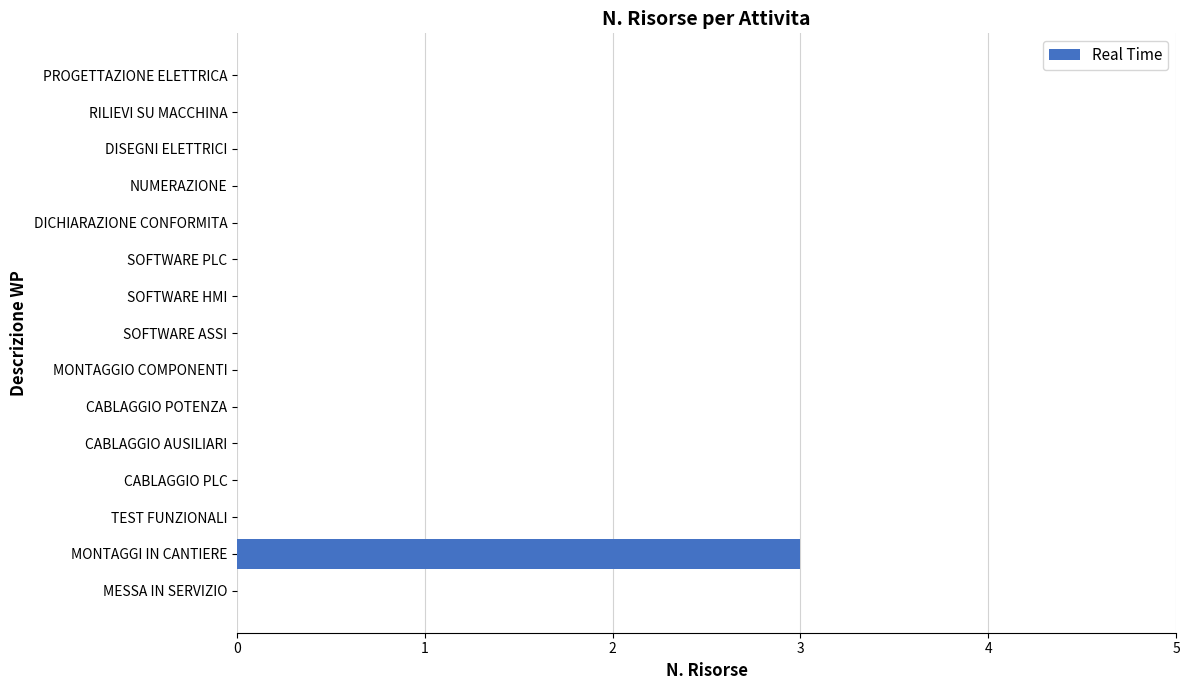

Reading top to bottom, what are all the values shown in this chart?

PROGETTAZIONE ELETTRICA=0	RILIEVI SU MACCHINA=0	DISEGNI ELETTRICI=0	NUMERAZIONE=0	DICHIARAZIONE CONFORMITA=0	SOFTWARE PLC=0	SOFTWARE HMI=0	SOFTWARE ASSI=0	MONTAGGIO COMPONENTI=0	CABLAGGIO POTENZA=0	CABLAGGIO AUSILIARI=0	CABLAGGIO PLC=0	TEST FUNZIONALI=0	MONTAGGI IN CANTIERE=3	MESSA IN SERVIZIO=0